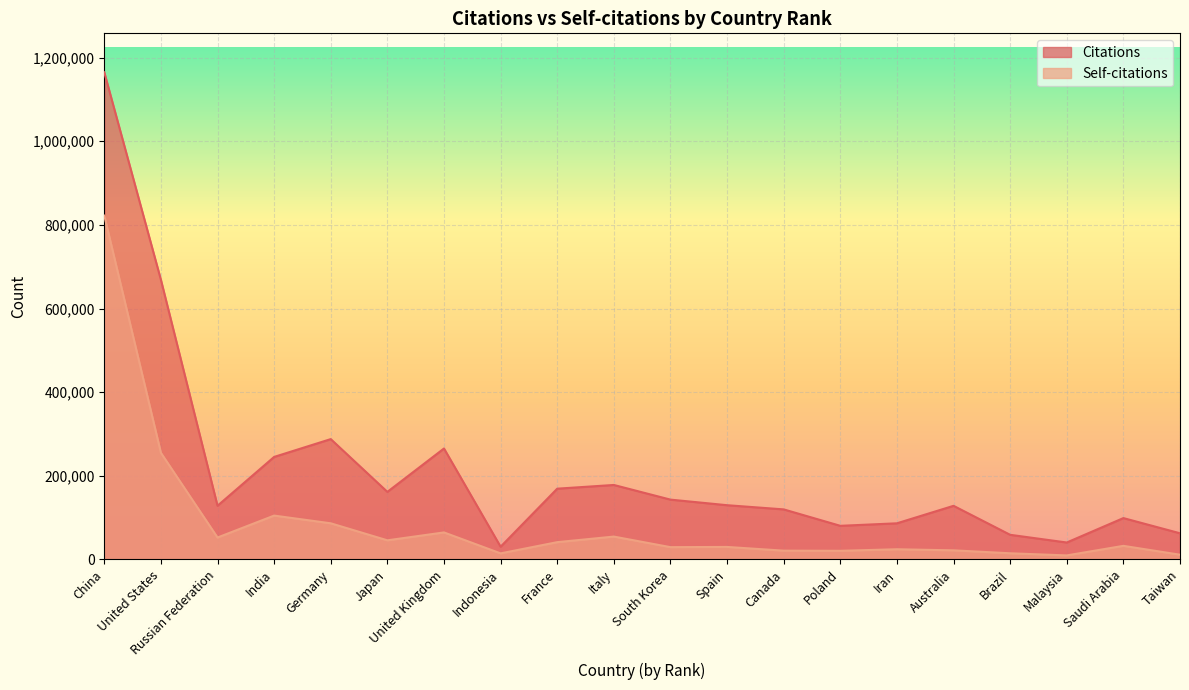

At which category is the sum across all series the highest?

China